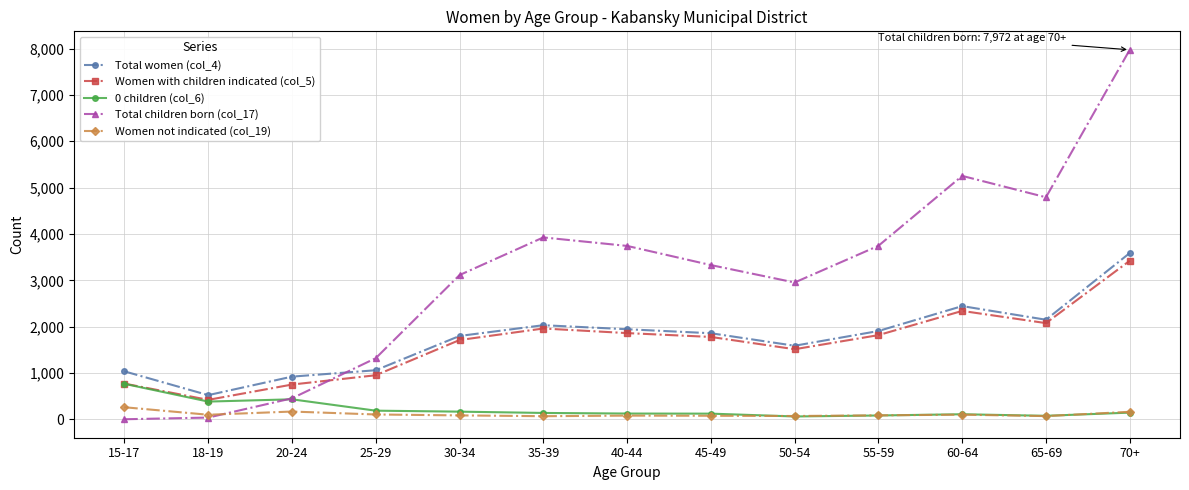

At which category does Women with children indicated (col_5) reach its first local valley?

18-19